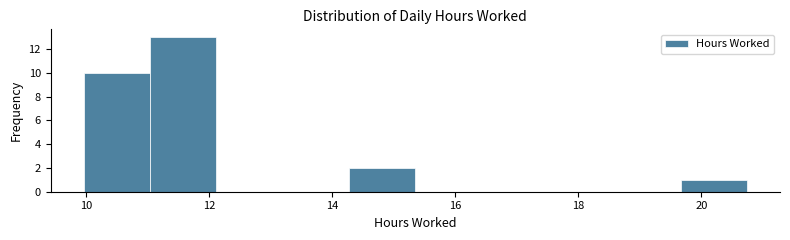

Reading left to right, list every bar in this chart as the range it spans on the x-axis followed by its height. Neither the bar edges nor the heights are printed on the chart, so give them approximately, as read against the axes.

10.0 to 11.0: 10
11.0 to 12.2: 13
12.2 to 13.2: 0
13.2 to 14.2: 0
14.2 to 15.4: 2
15.4 to 16.4: 0
16.4 to 17.6: 0
17.6 to 18.6: 0
18.6 to 19.6: 0
19.6 to 20.8: 1